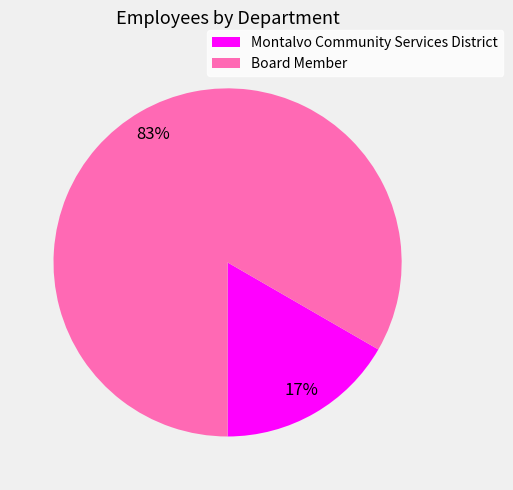

Which slice is the largest?

Board Member